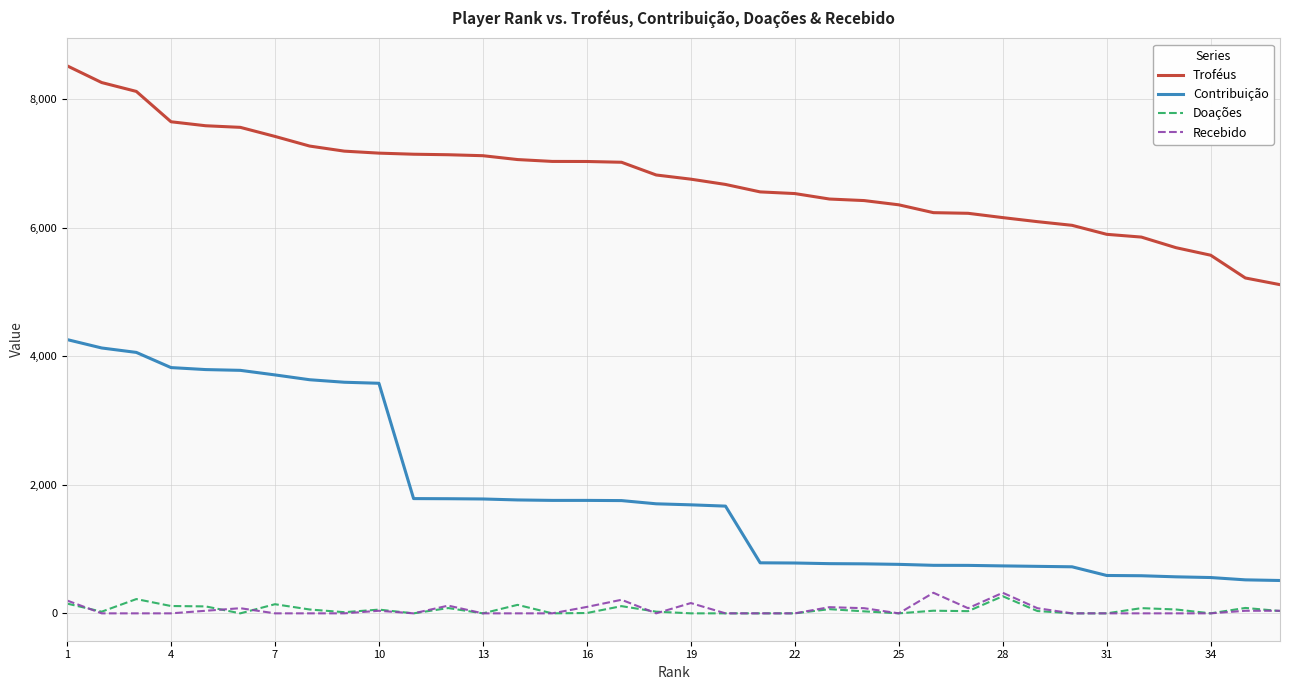

What is the highest value of the Recebido series?

320